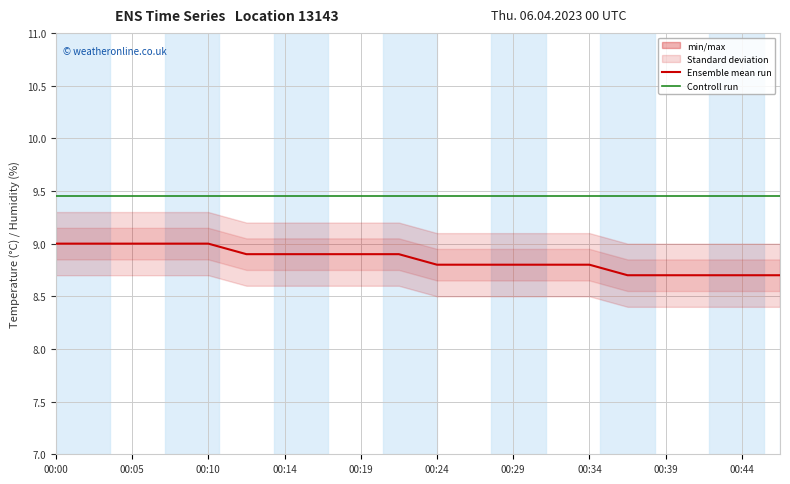

True or false: Controll run and Ensemble mean run intersect in this chart.

False